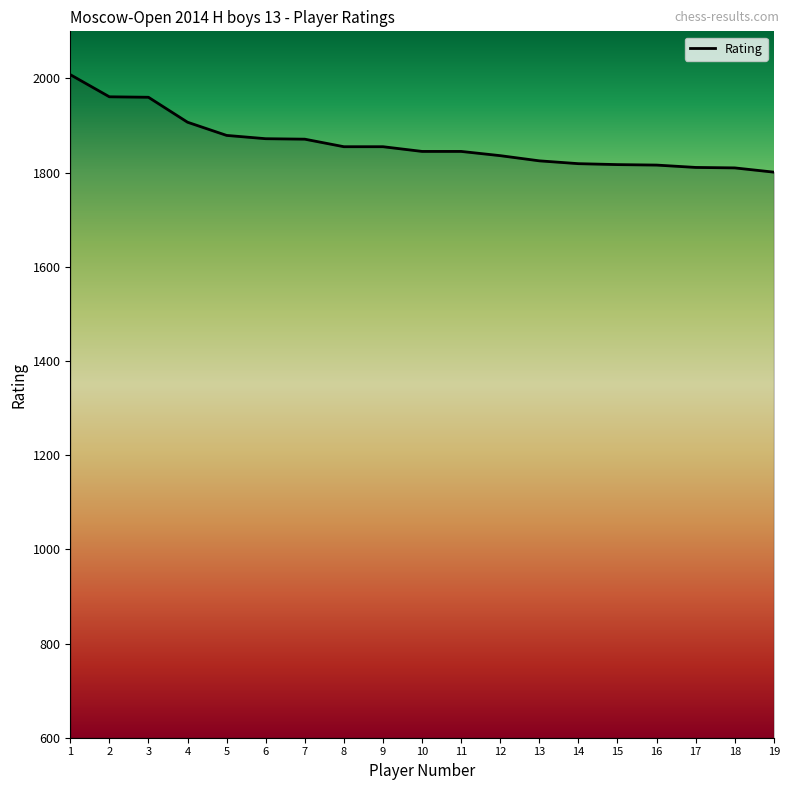

What is the difference between the maximum and second lowest values?

198